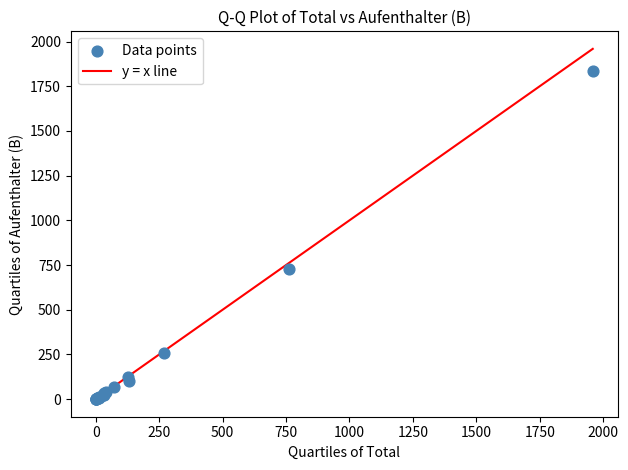

What Y value in the scatter plot is closest to 916?

728